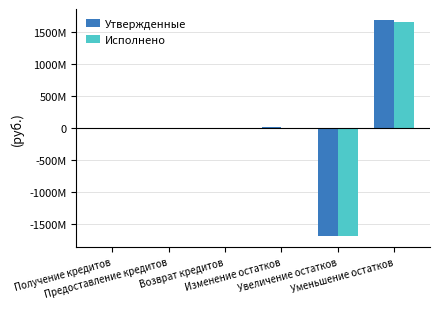

The value of Утвержденные at Предоставление кредитов is -1500000.0. True or false?

True